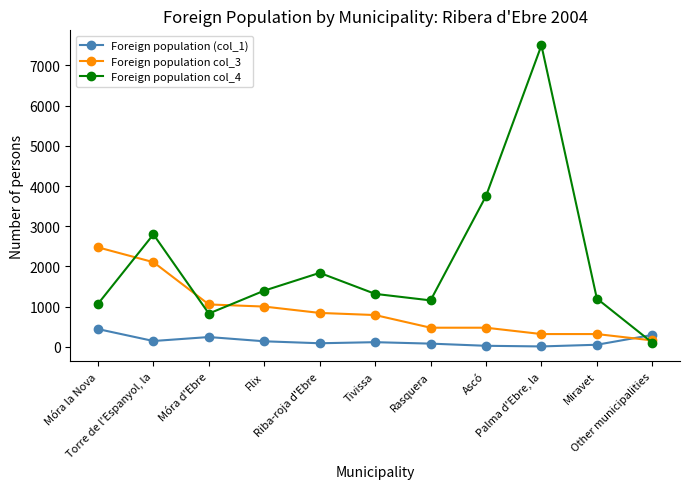

Where do Foreign population (col_1) and Foreign population col_3 first cross each other?

Miravet and Other municipalities